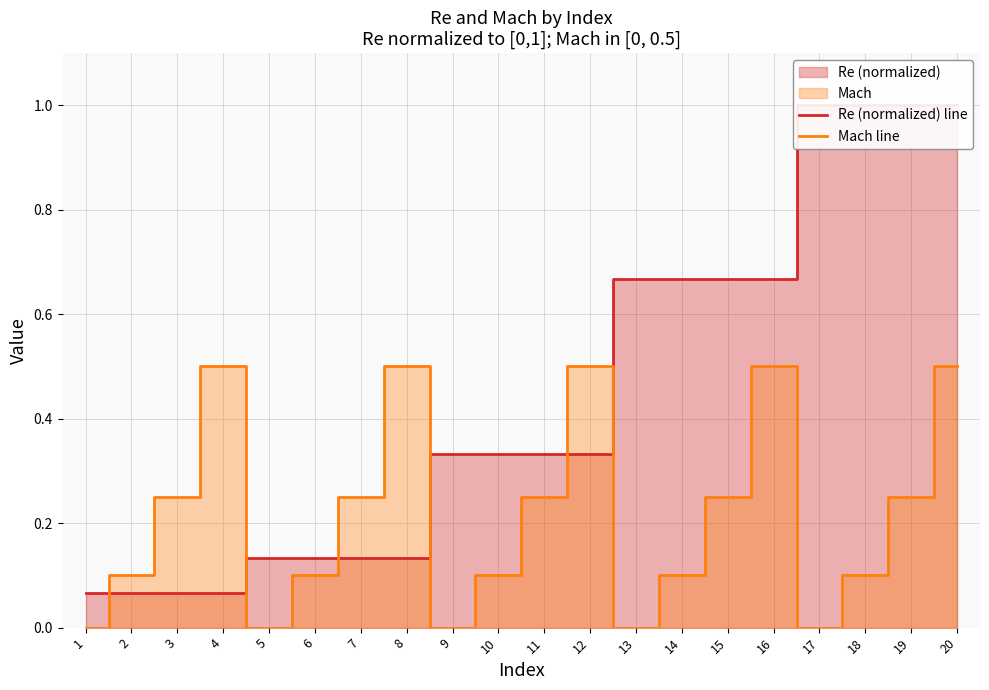

Reading right to left, list all the values displayed in this chart.

Re (normalized) line: 1.0	1.0	1.0	1.0	0.7	0.7	0.7	0.7	0.3	0.3	0.3	0.3	0.1	0.1	0.1	0.1	0.1	0.1	0.1	0.1
Mach line: 0.5	0.2	0.1	0.0	0.5	0.2	0.1	0.0	0.5	0.2	0.1	0.0	0.5	0.2	0.1	0.0	0.5	0.2	0.1	0.0